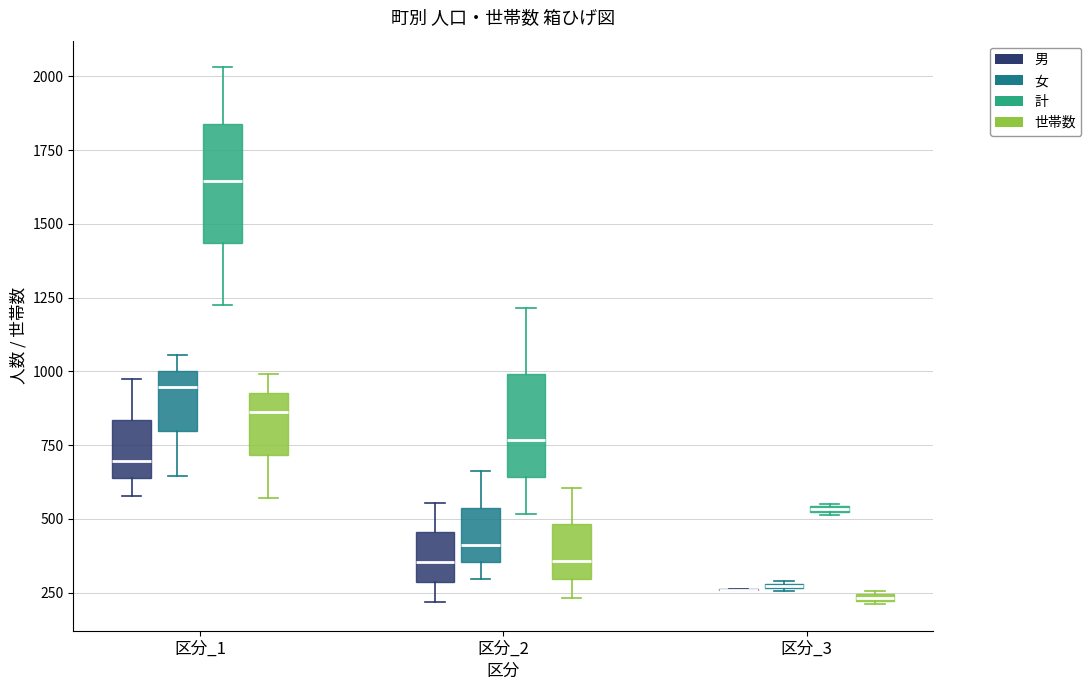

Comparing the boxes themselves (not the whiskers), which one is the tallest?

区分_1 (計)